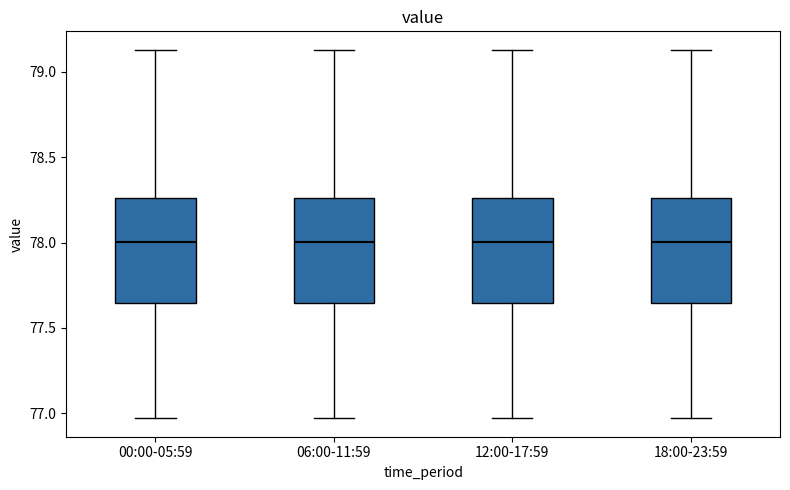

Where is the lower edge of the box for 06:00-11:59 on the y-axis? The values are not printed on the chart, so give them approximately, as read against the axis.

77.65